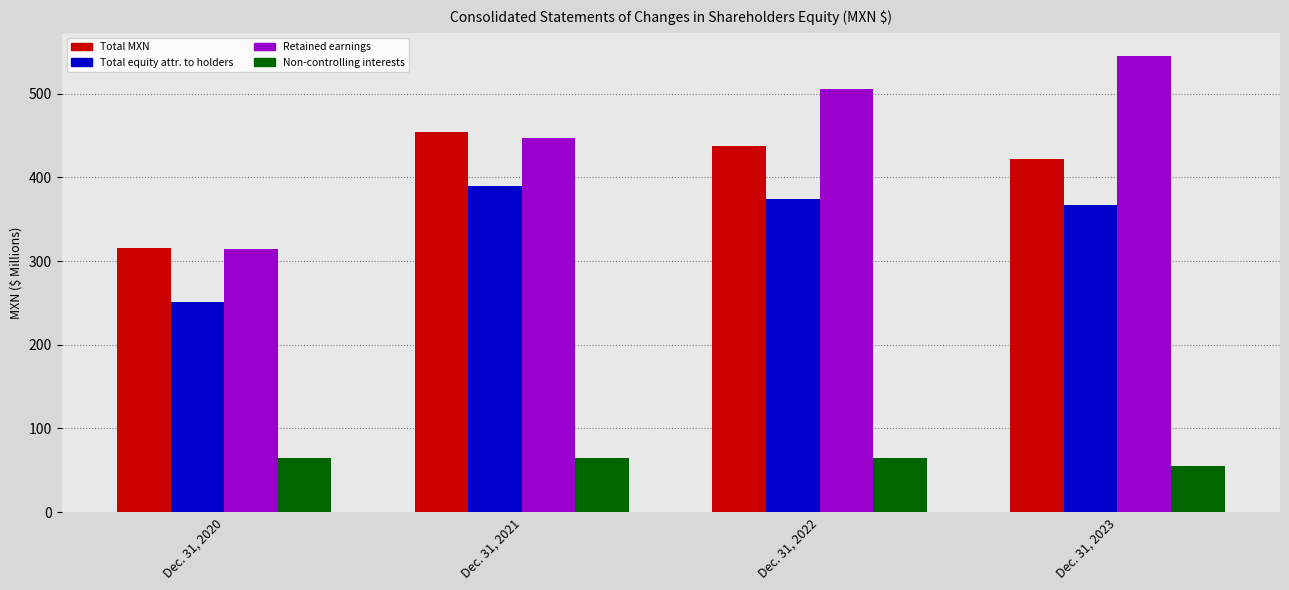

What is the sum of the Total MXN values at Dec. 31, 2022 and Dec. 31, 2020?

752.9